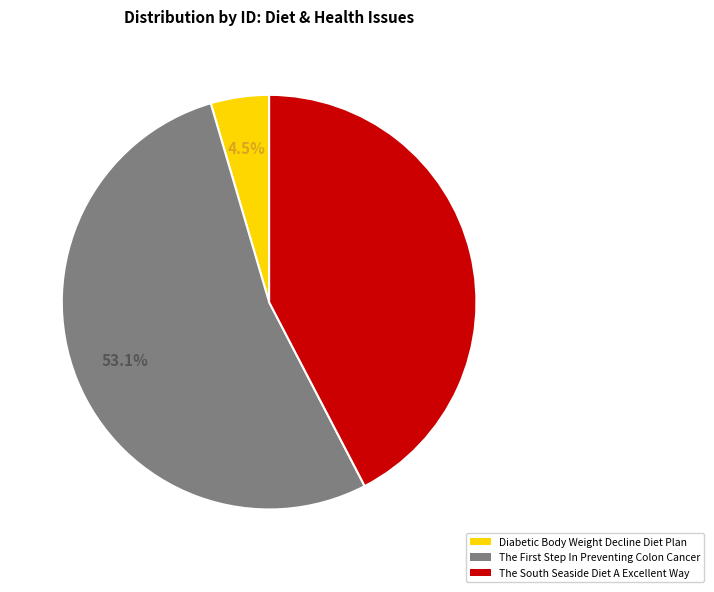

Combined, do Diabetic Body Weight Decline Diet Plan and The South Seaside Diet A Excellent Way account for over 50%?

No